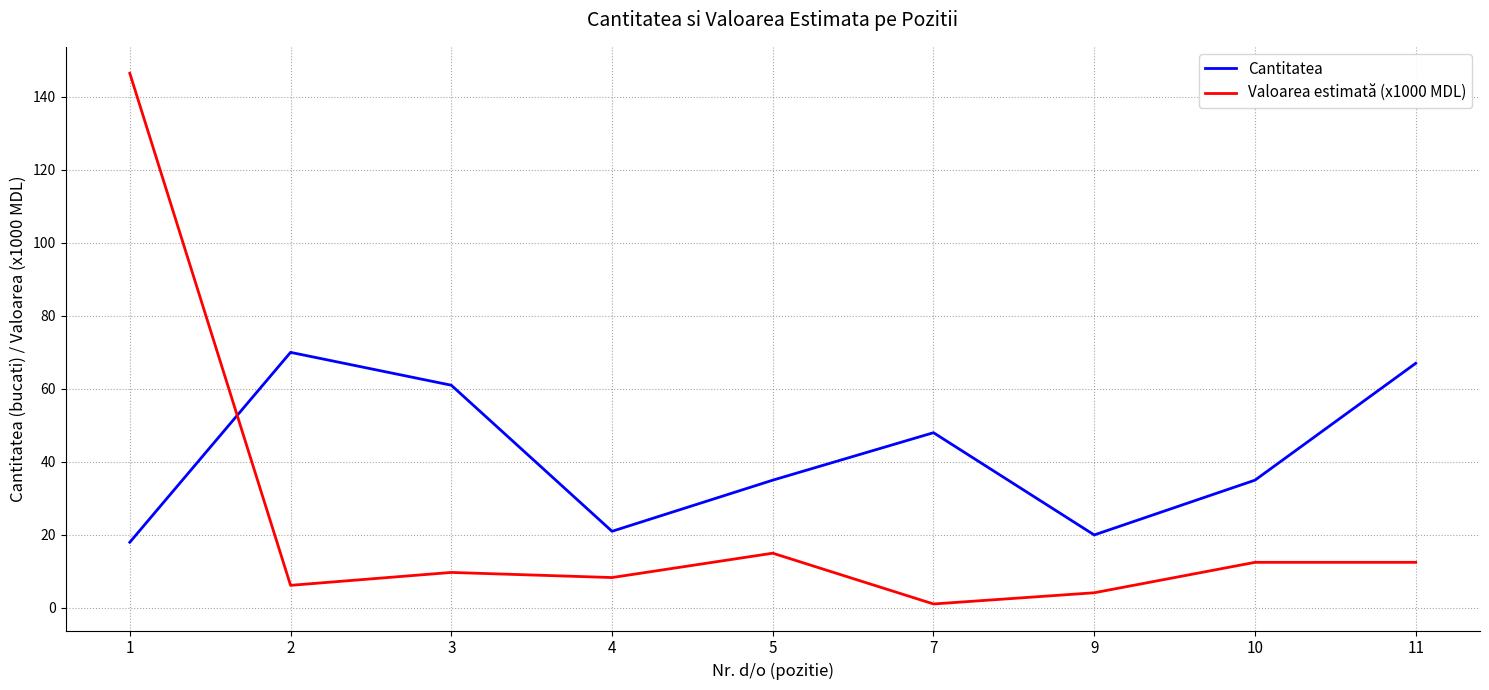

Is it true that Cantitatea equals 20.0 at 9?

True